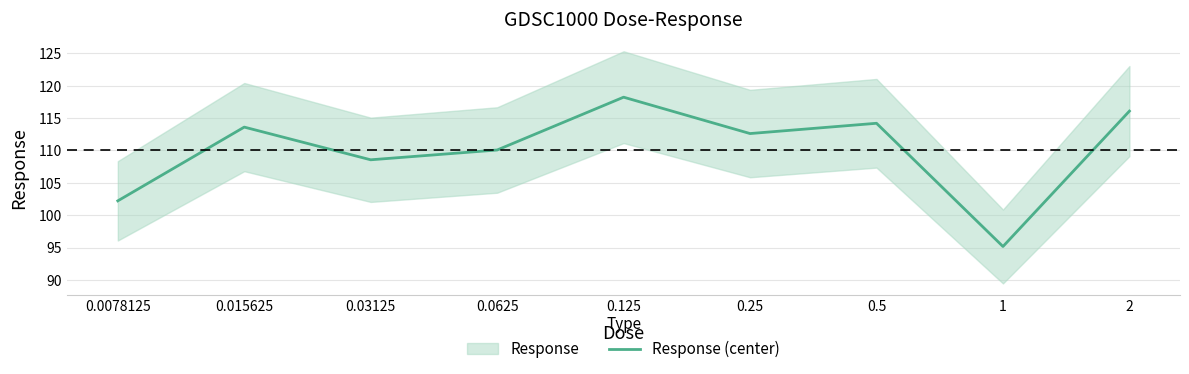

Rank the categories by value from highest to lowest.

0.125, 2, 0.5, 0.015625, 0.25, 0.0625, 0.03125, 0.0078125, 1